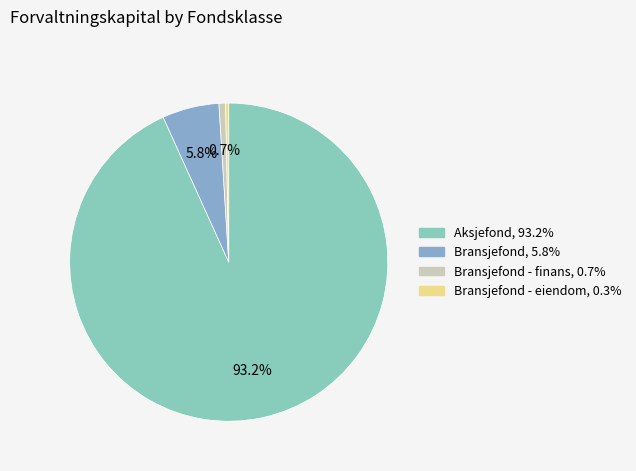

Which slice is the largest?

Aksjefond